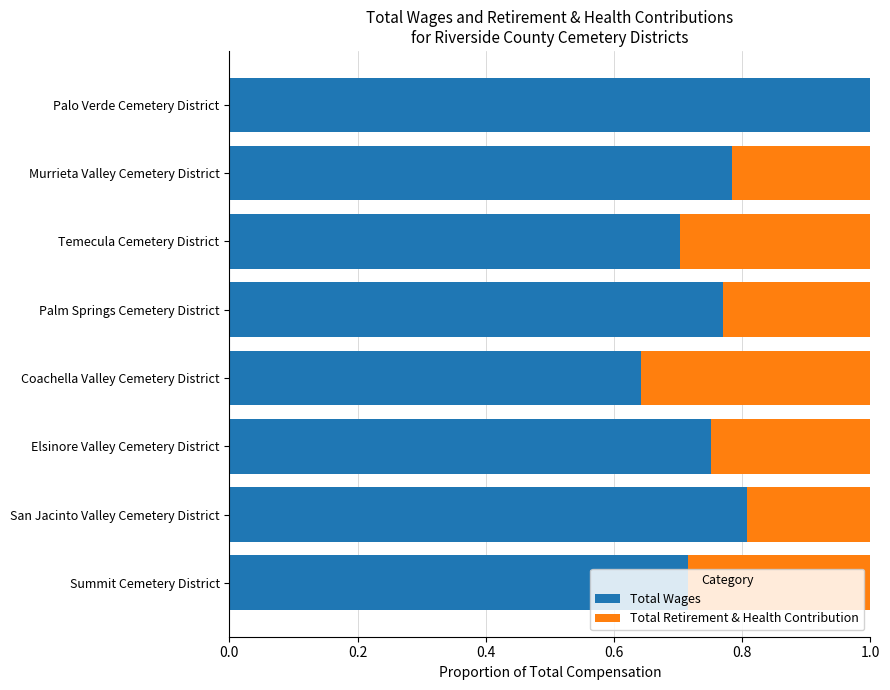

True or false: Total Wages has a value of 0.8 at Murrieta Valley Cemetery District.

True